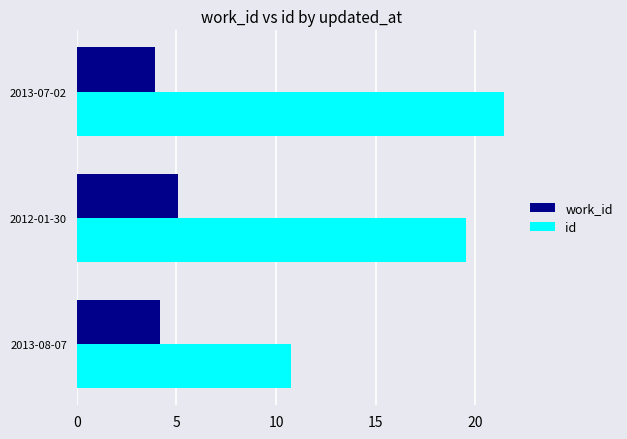

What is the sum of all work_id values?

13.2